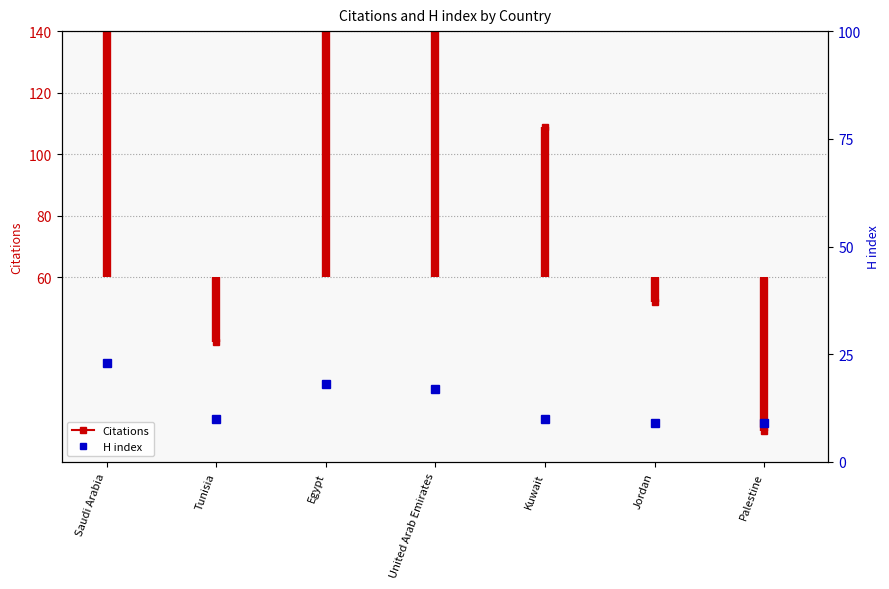

How many values are between 60 and 191?

2